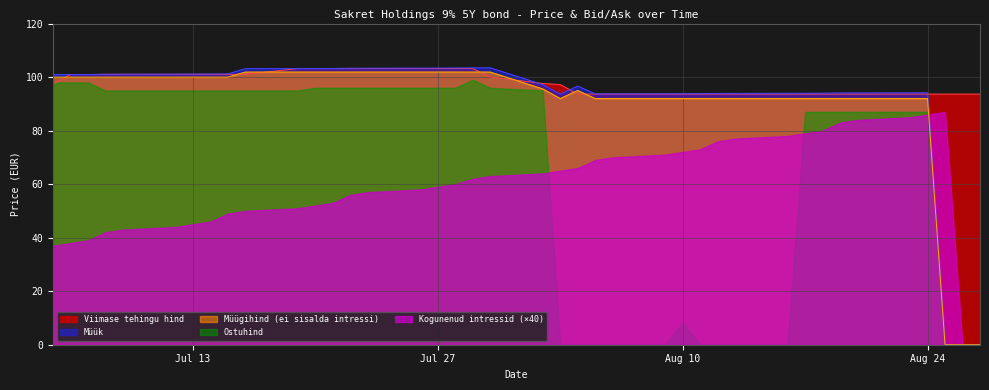

What is the greatest value displayed?

103.5